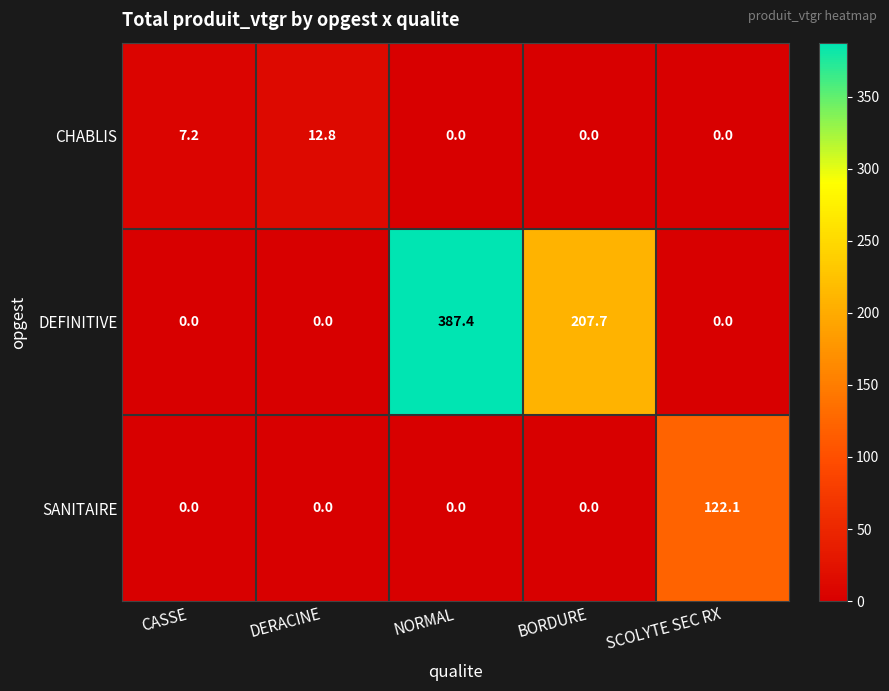

The SANITAIRE series shows 166.5 at SCOLYTE SEC RX. True or false?

False